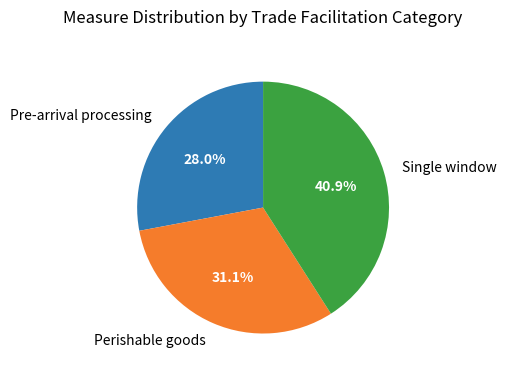

Rank the categories by value from highest to lowest.

Single window, Perishable goods, Pre-arrival processing